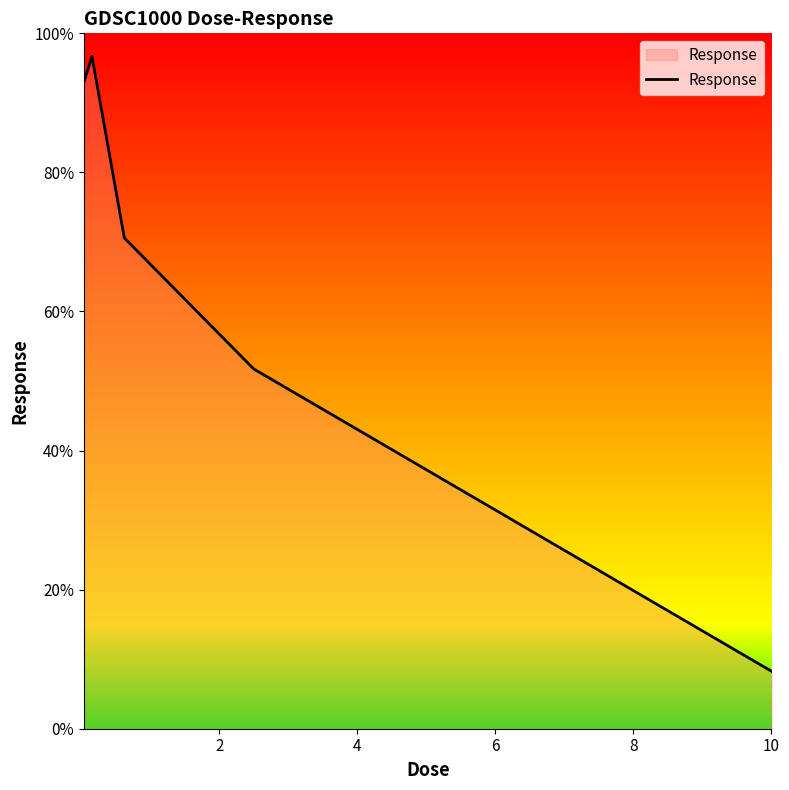

What is the greatest value displayed?

96.7